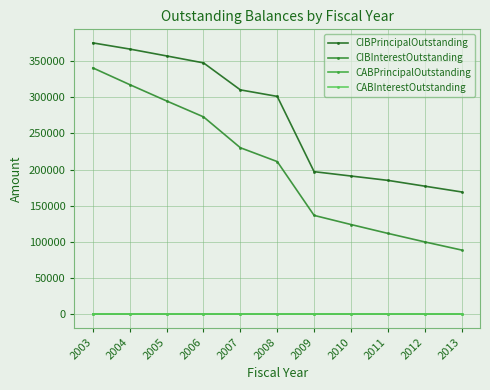

True or false: CIBPrincipalOutstanding and CABInterestOutstanding intersect in this chart.

False